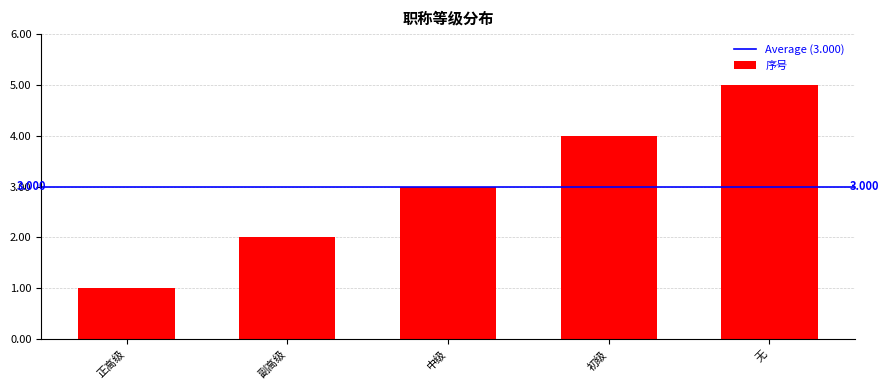

True or false: the data shows 3 at 中级.

True